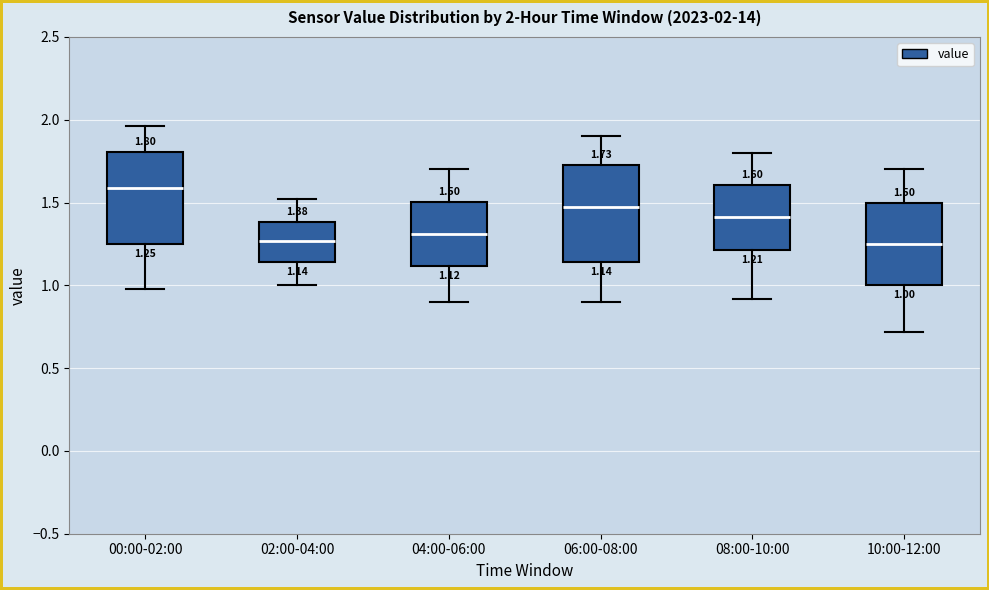

Which box has the highest median line?

00:00-02:00